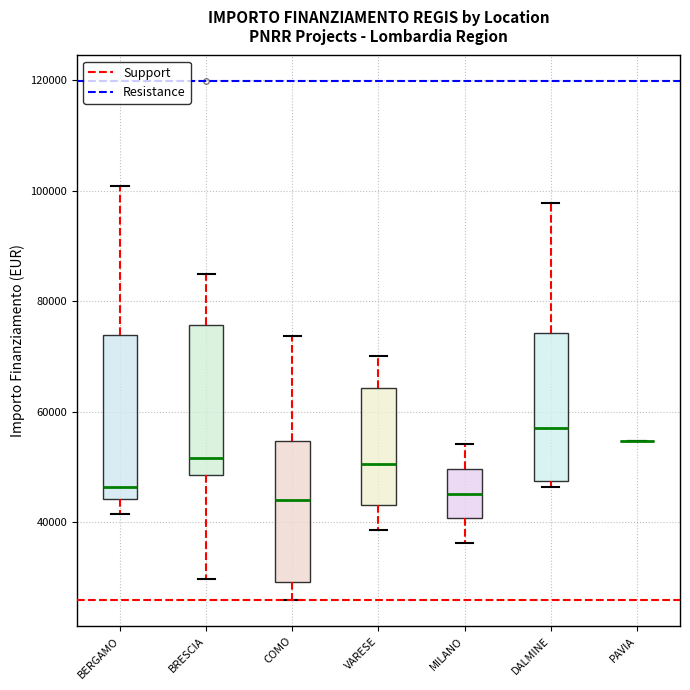

Where does the lower whisker of the box for COMO end on the y-axis? The values are not printed on the chart, so give them approximately, as read against the axis.

26000